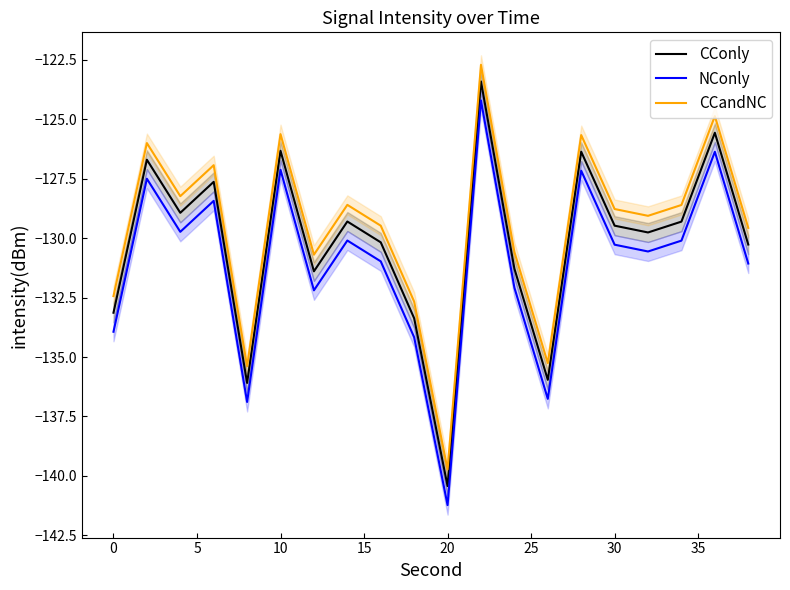

Is it true that CConly equals -165.1 at 10?

False